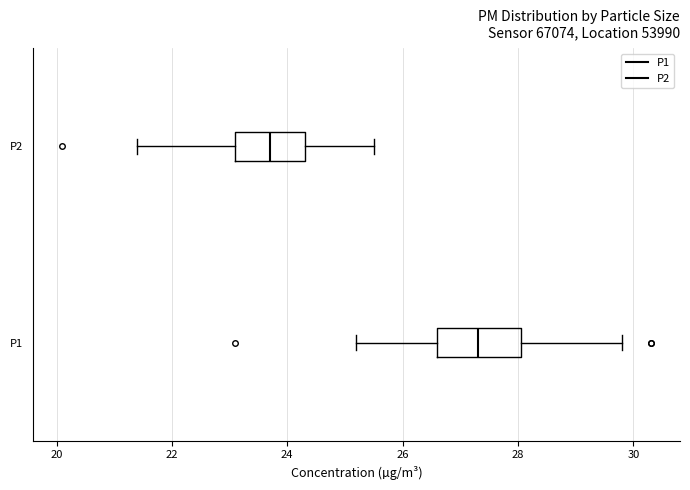

Reading bottom to top, transcribe this box plot: for each box, give where its median line is, the range the box spans, and where its two whiskers end, as read against the x-axis. The values are not printed on the chart, so give them approximately, as read against the axis.

P1: median 27.4, box 26.6 to 28.0, whiskers 25.2 to 29.8
P2: median 23.8, box 23.2 to 24.4, whiskers 21.4 to 25.6